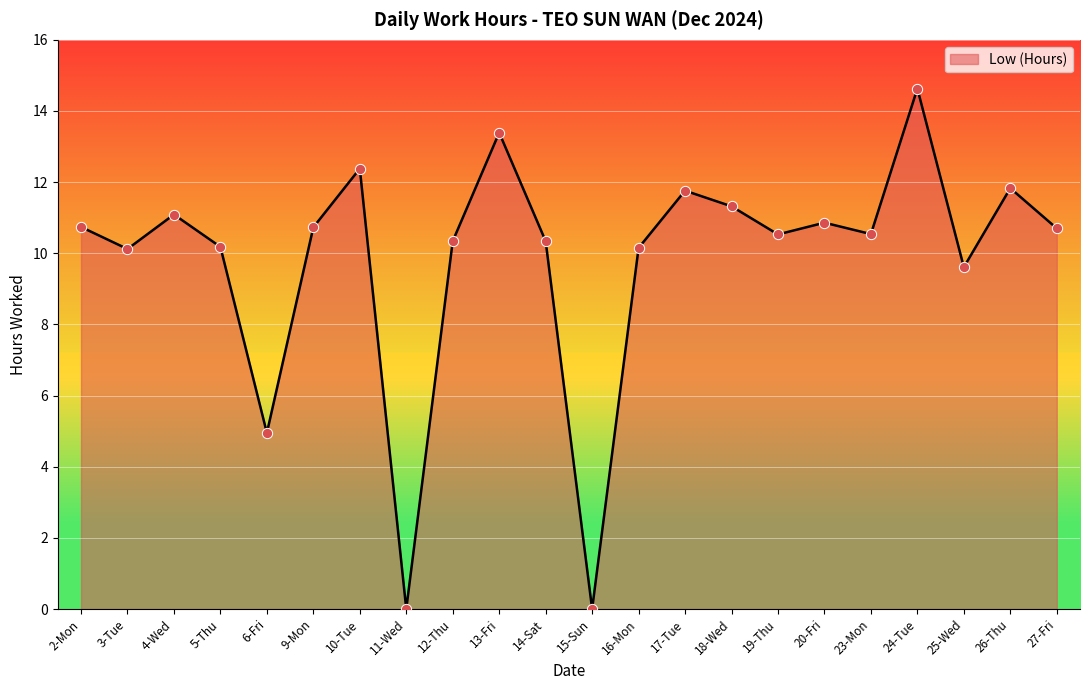

Which has a higher value, 6-Fri or 12-Thu?

12-Thu